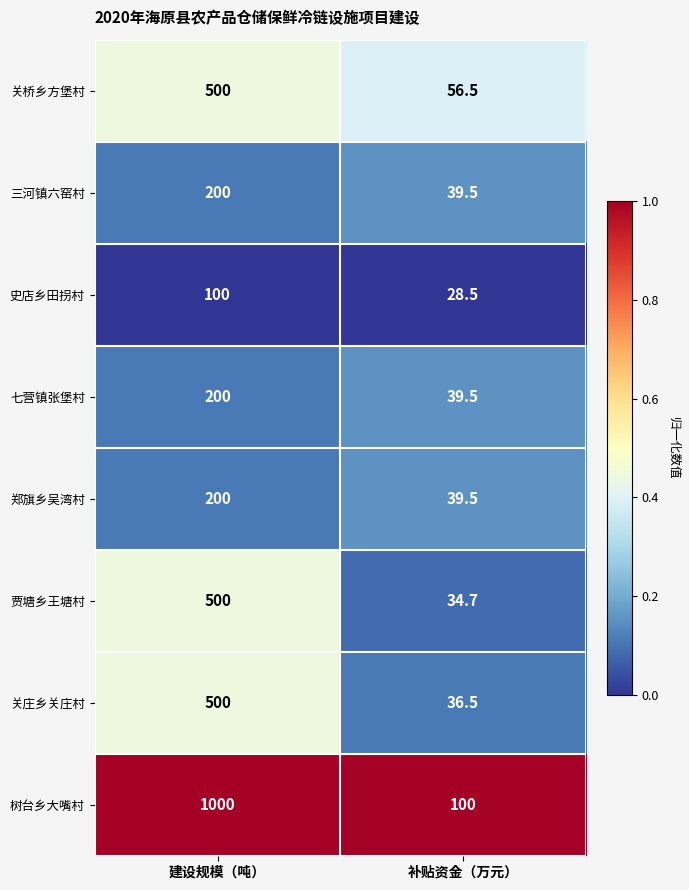

List the labels in order of 关庄乡关庄村 value, largest first.

建设规模（吨）, 补贴资金（万元）